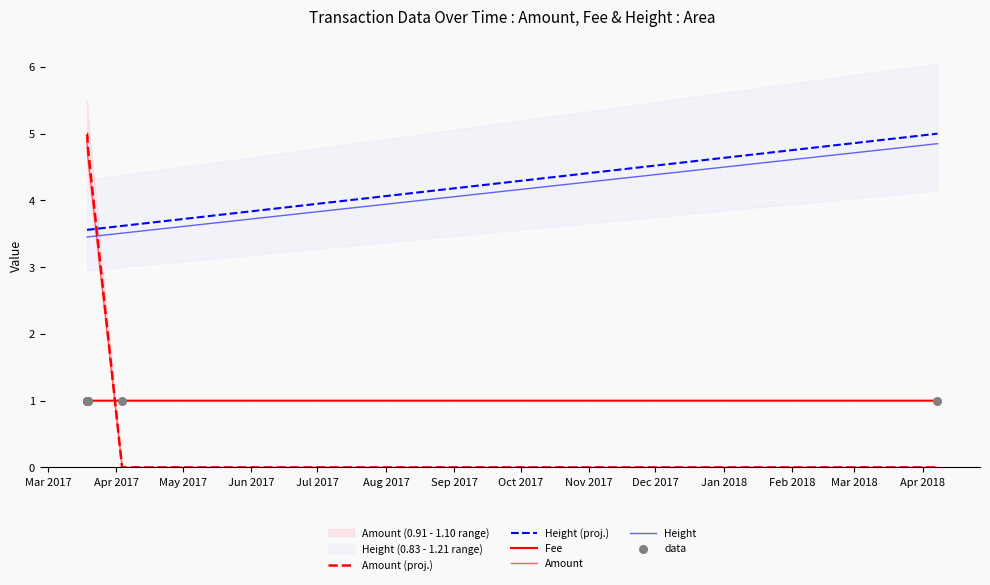

Which series has the largest total across all categories?

Height (proj.)